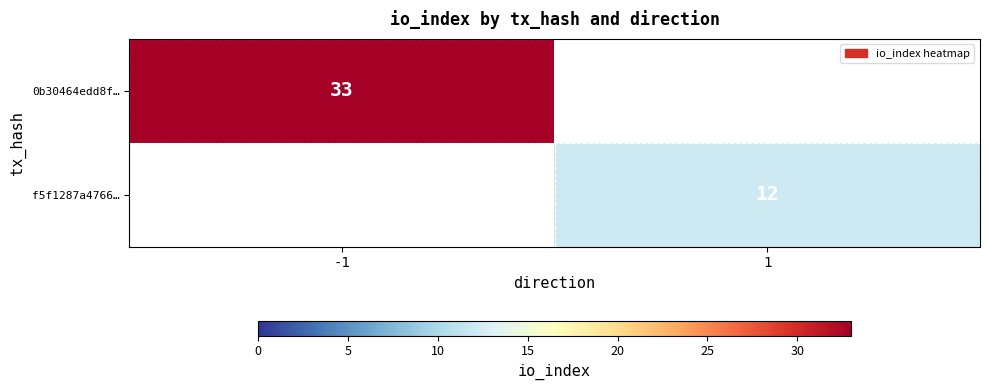

Is it true that 0b30464edd8f… equals 33 at -1?

True